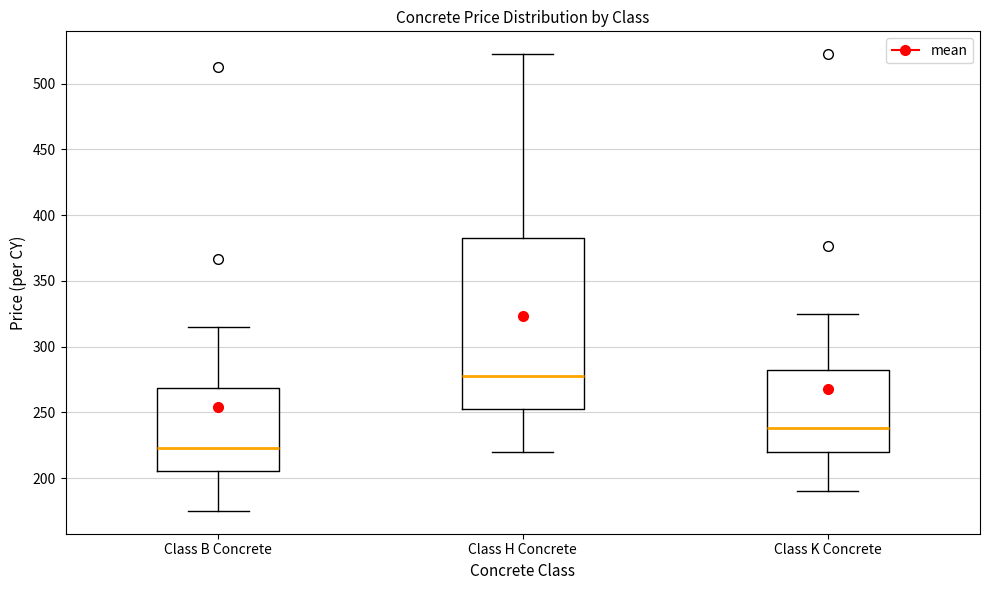

Which box has the highest median line?

Class H Concrete